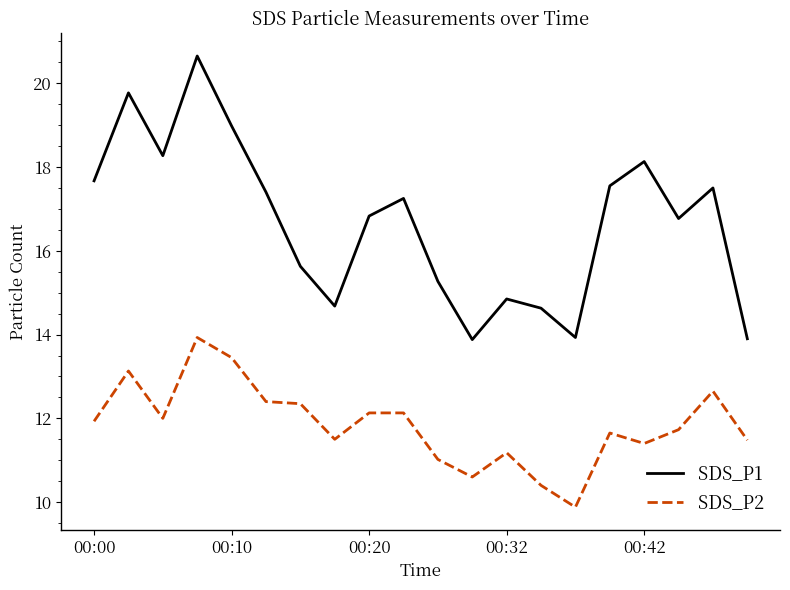

Rank the series by their maximum value, from highest to lowest.

SDS_P1, SDS_P2